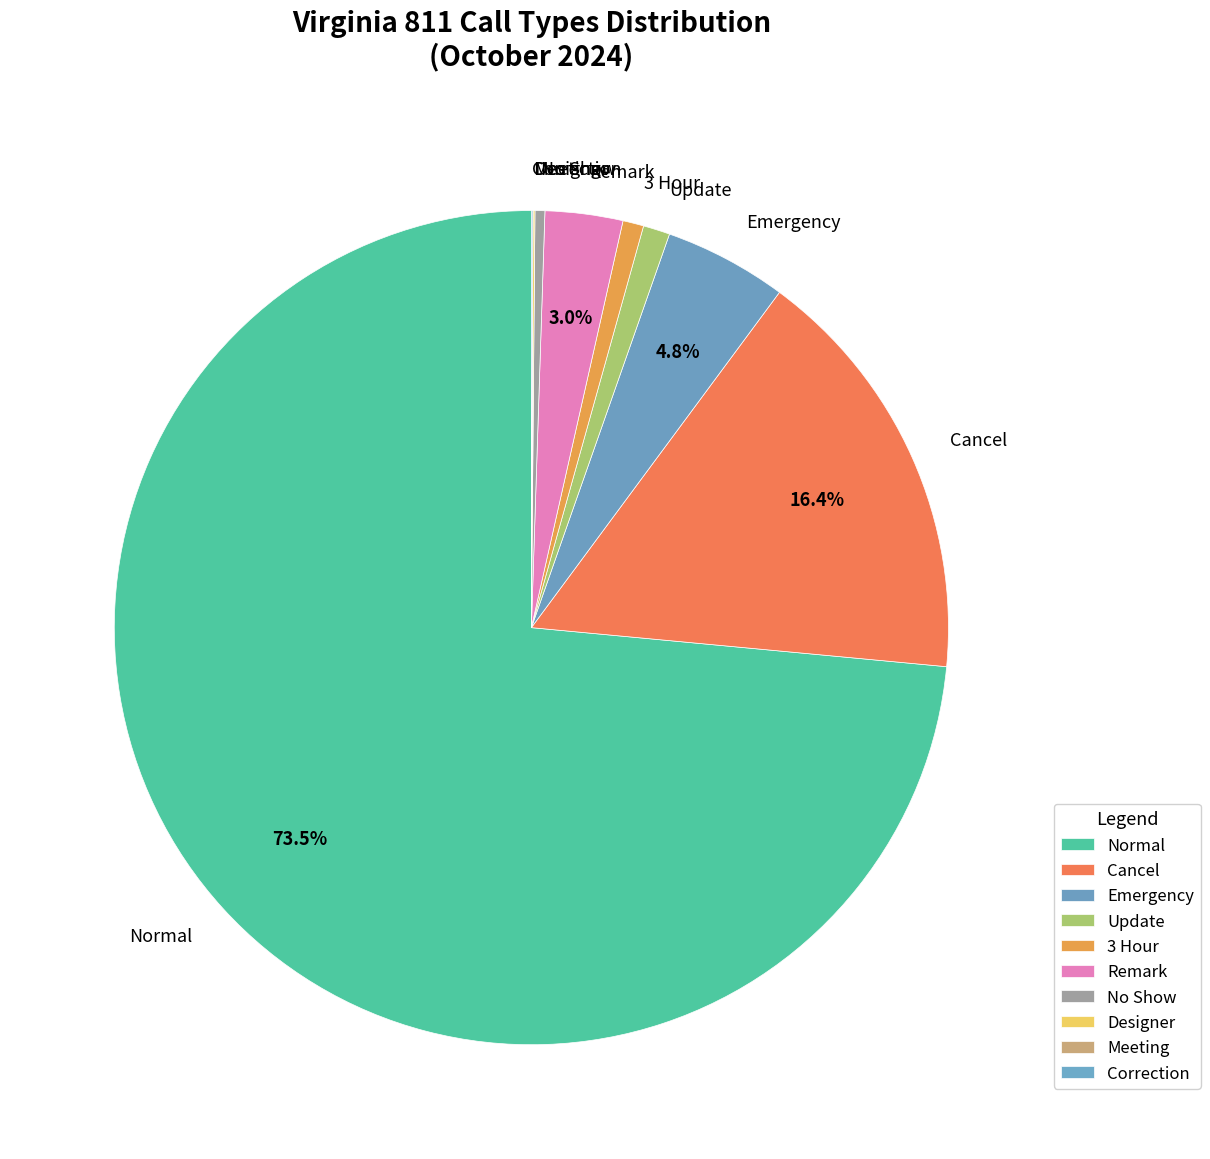

Combined, do Update and 3 Hour account for over 50%?

No